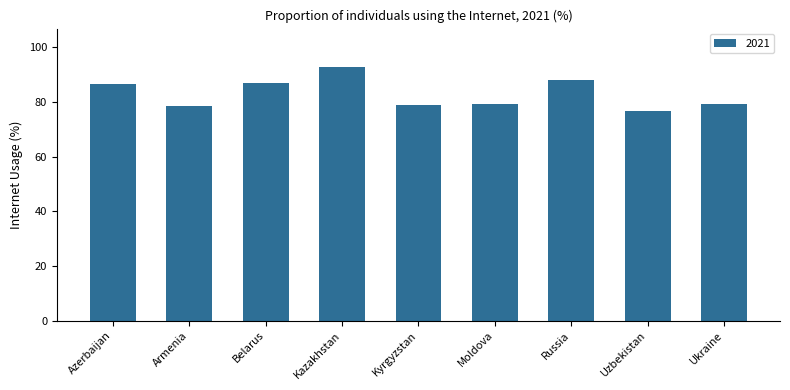

What is the label of the 6th bar from the left?

Moldova